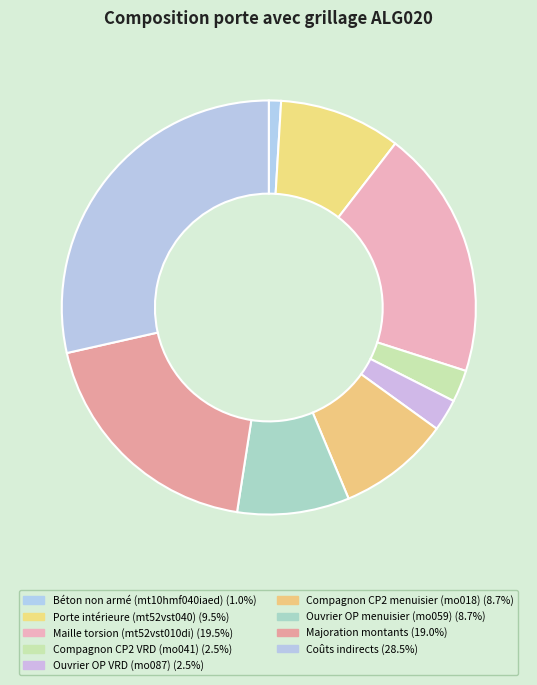

What percentage is the Ouvrier OP menuisier (mo059) slice, to the nearest percent?

9%